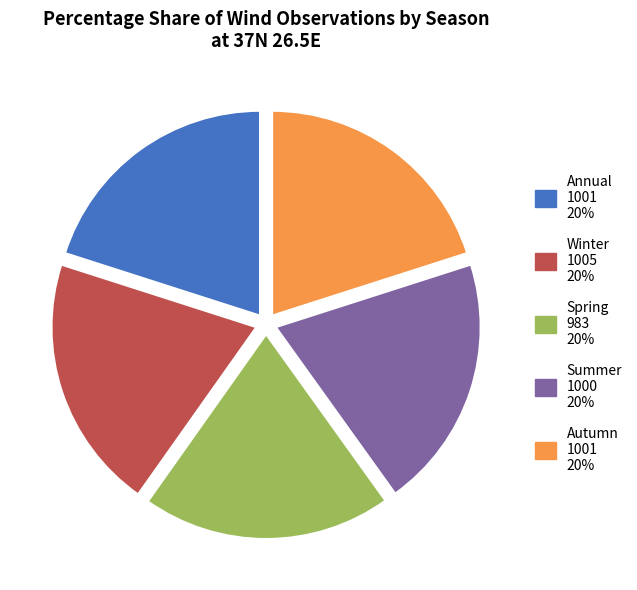

Is it true that Spring is 20% of the pie?

True